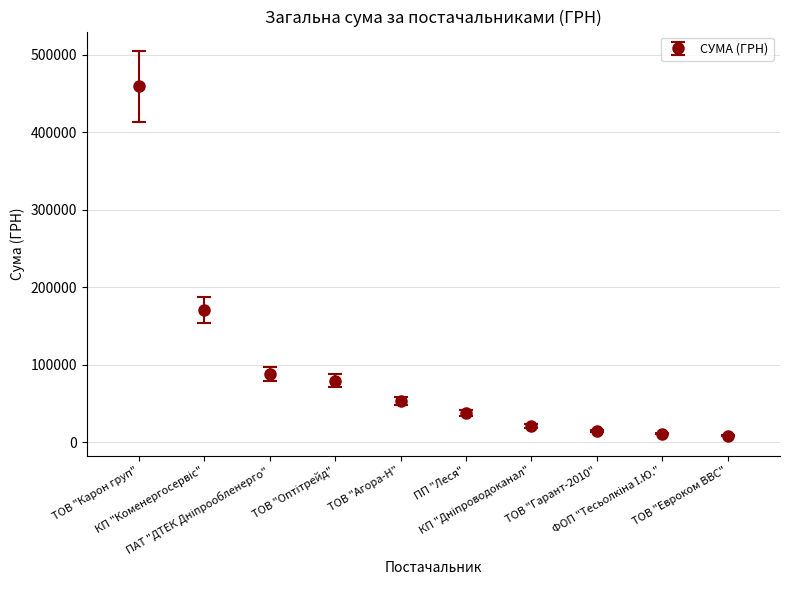

Which category has the highest value across all series?

ТОВ "Карон груп"